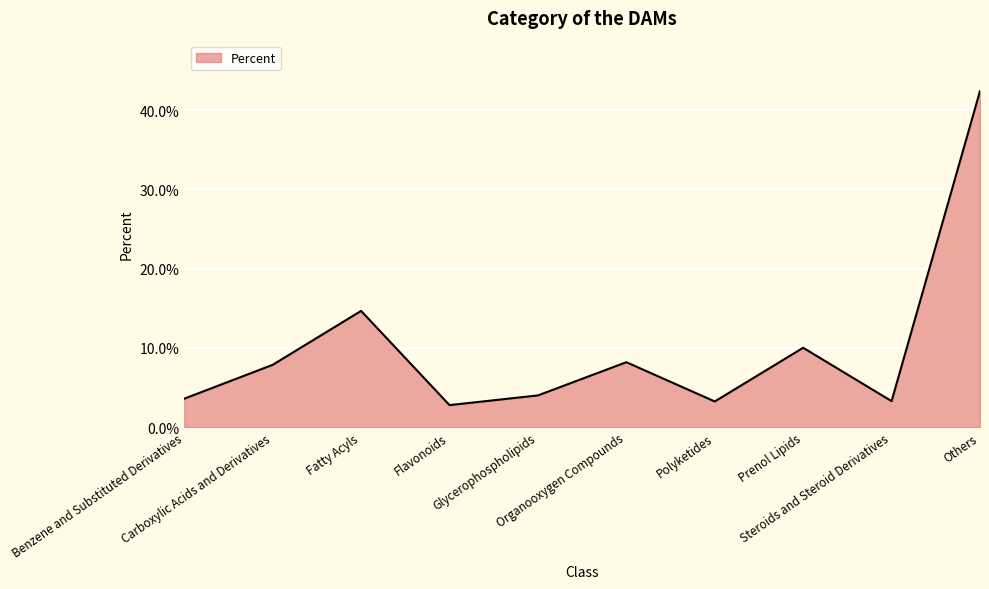

How many interior local peaks (higher than both neighbors) does the data have?

3